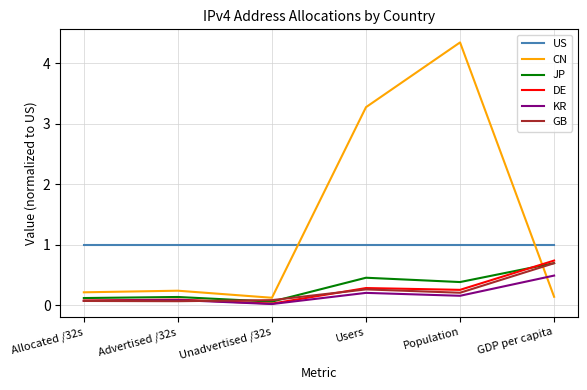

After their last crossing, which series has the higher values: CN or JP?

JP